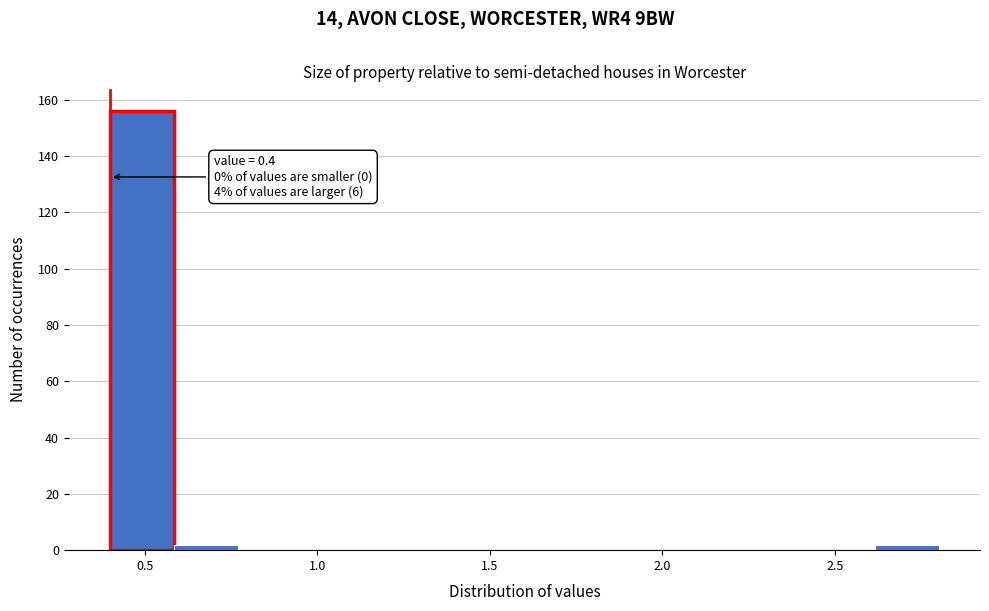

Read against the x-axis, roughly where is the centre of the tallest bar?

0.50